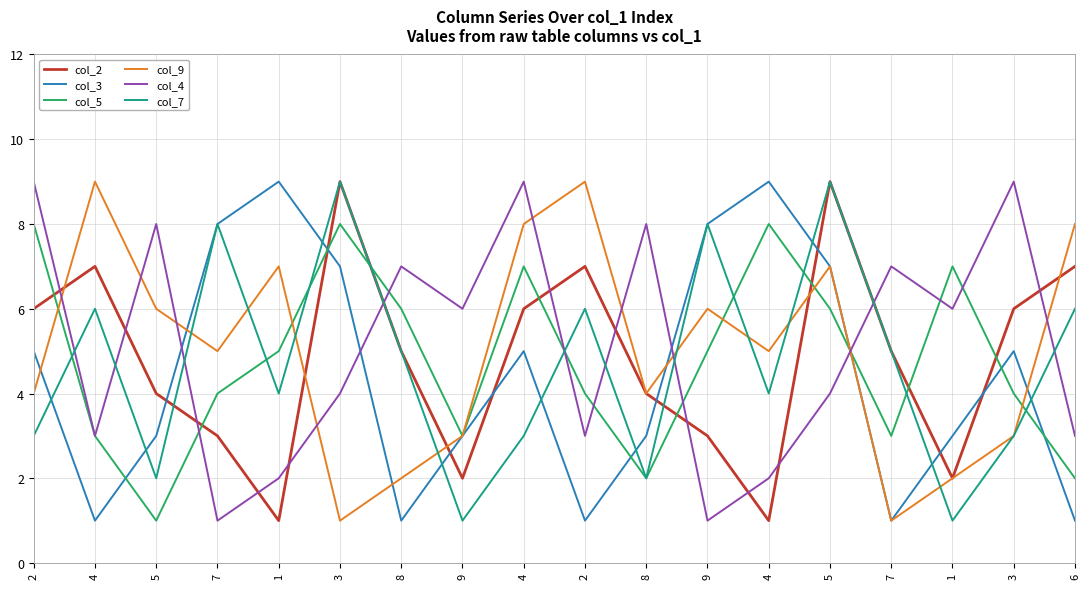

Does the chart have visible grid lines?

Yes